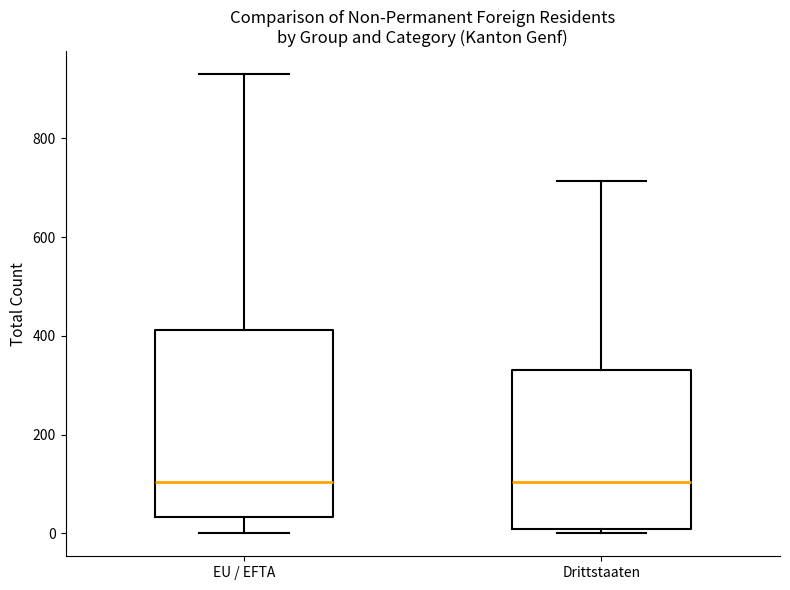

Which box is the tallest, from its lower edge to its upper edge?

EU / EFTA